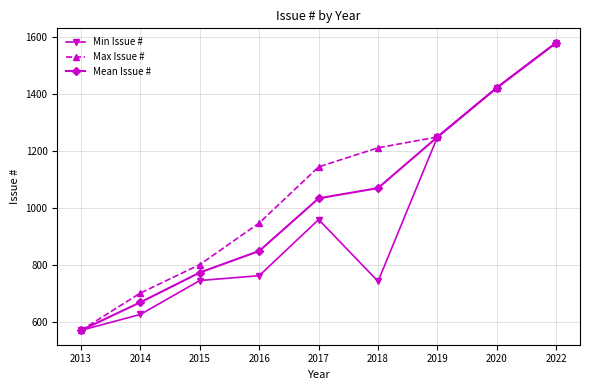

At which category is the sum across all series the highest?

2022